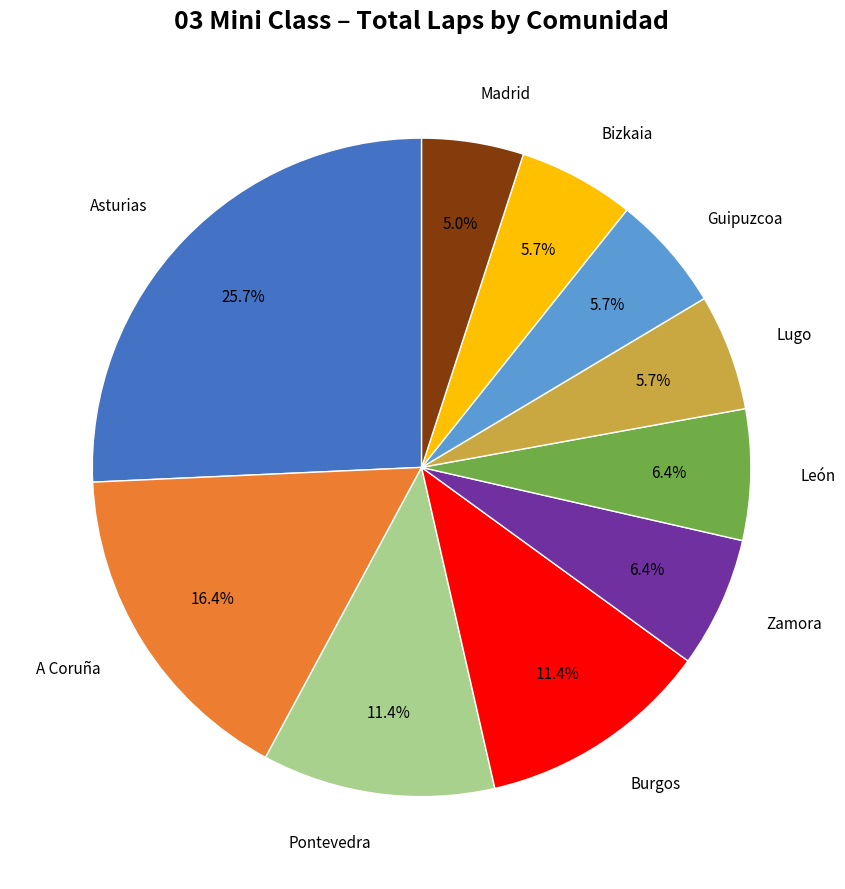

Is there a majority slice in this chart?

No